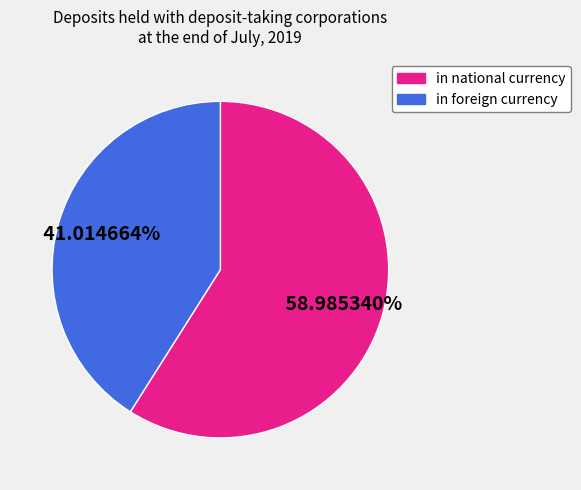

Is it true that in national currency is 59% of the pie?

True